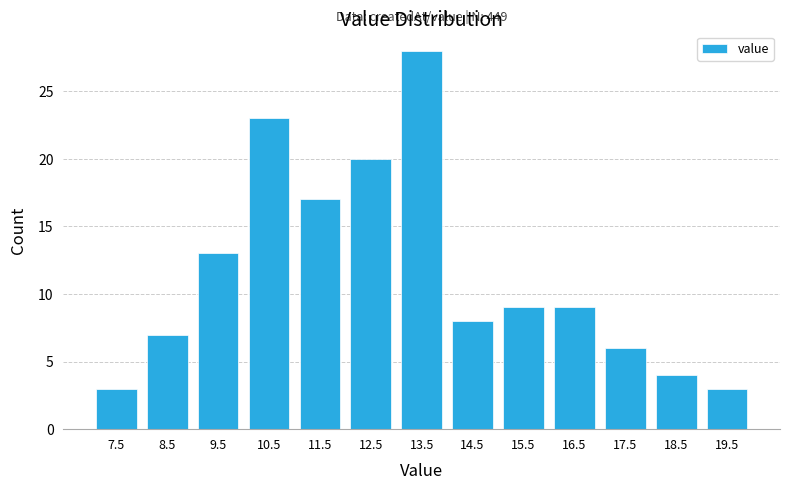

Which range on the x-axis has the tallest bar?

13 to 14